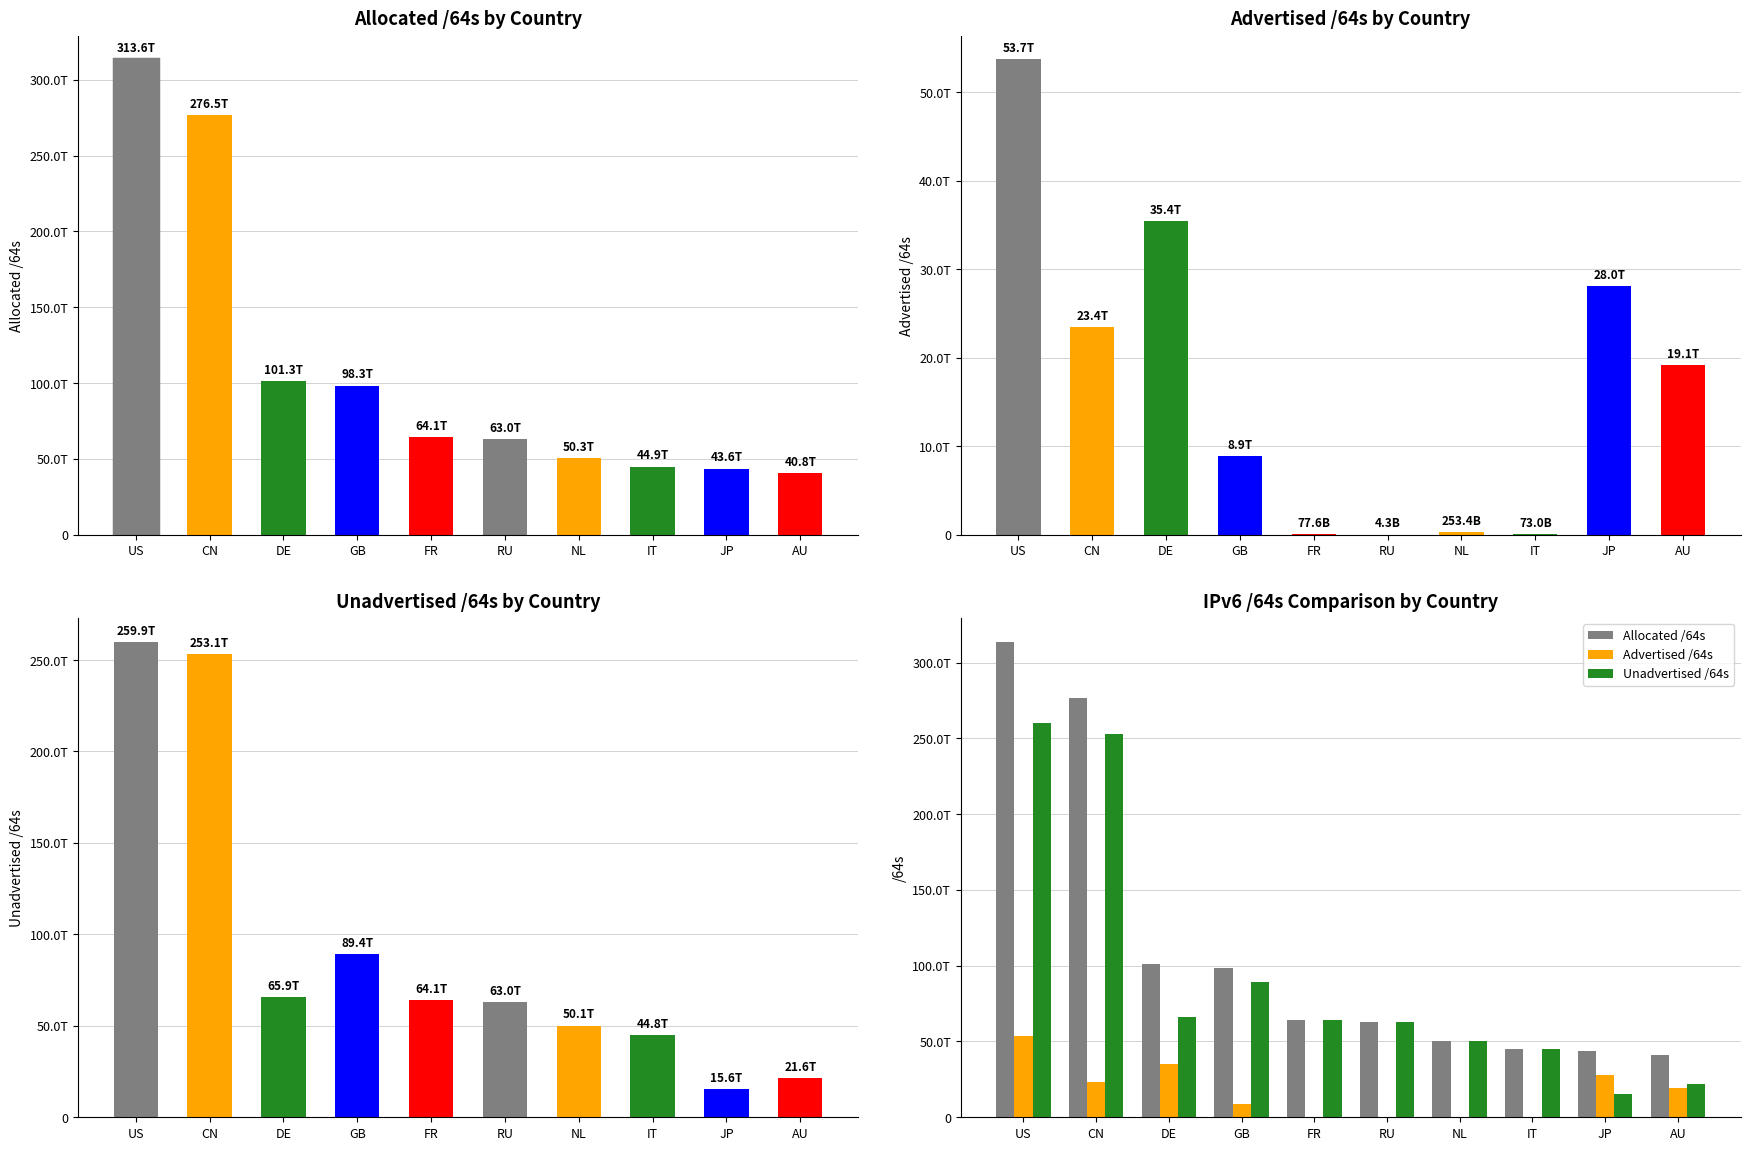

Which series has the largest range (max minus min)?

Allocated /64s